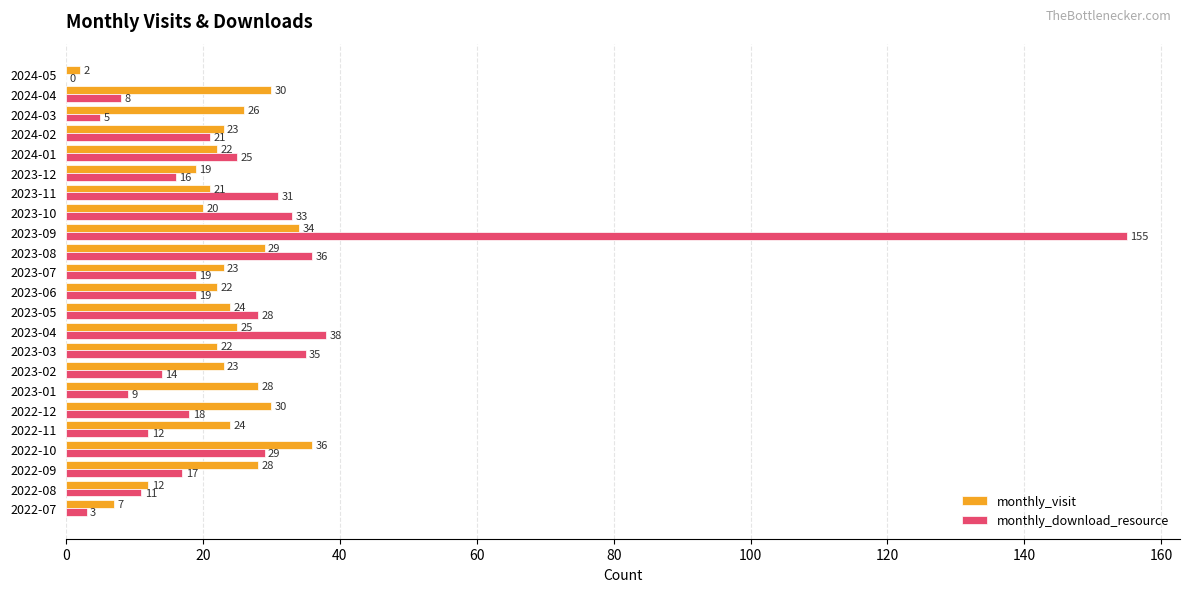

True or false: monthly_visit has a value of 23 at 2024-02.

True